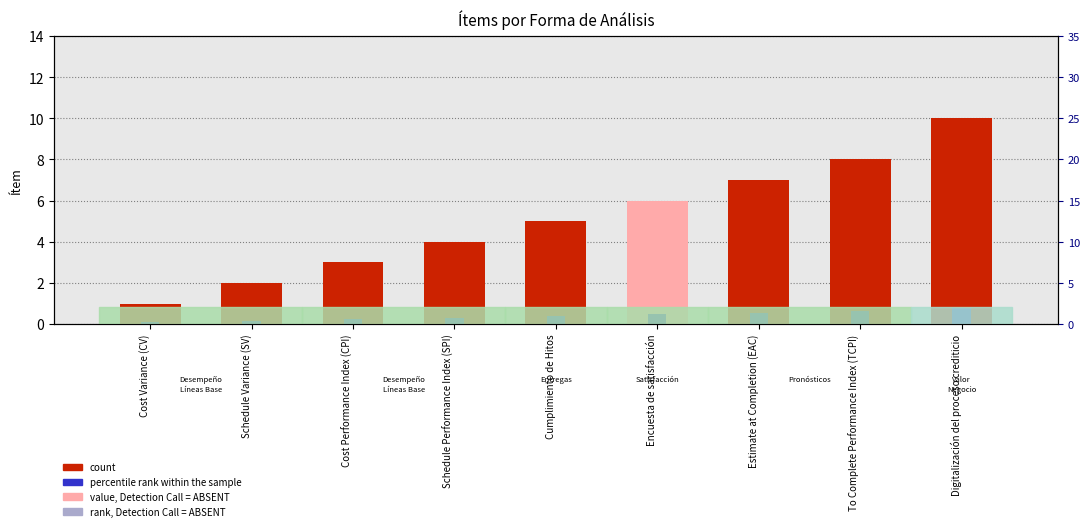

What is the sum of the percentile rank within the sample values at To Complete Performance Index (TCPI) and Cost Performance Index (CPI)?

0.9